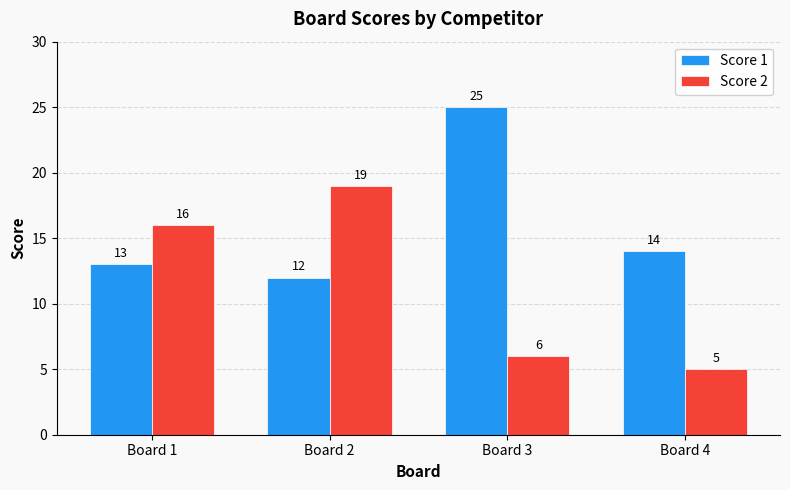

At which label does Score 2 reach its minimum?

Board 4